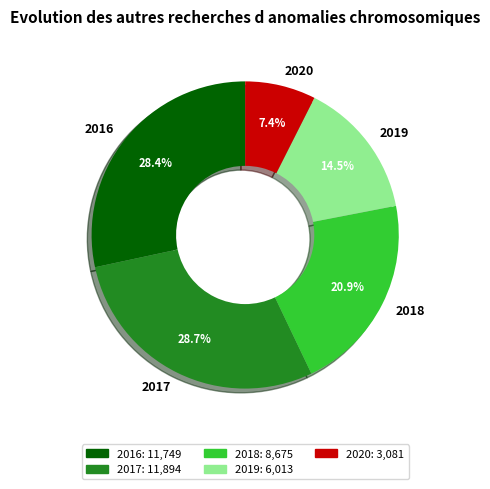

True or false: 2018 accounts for 11% of the total.

False